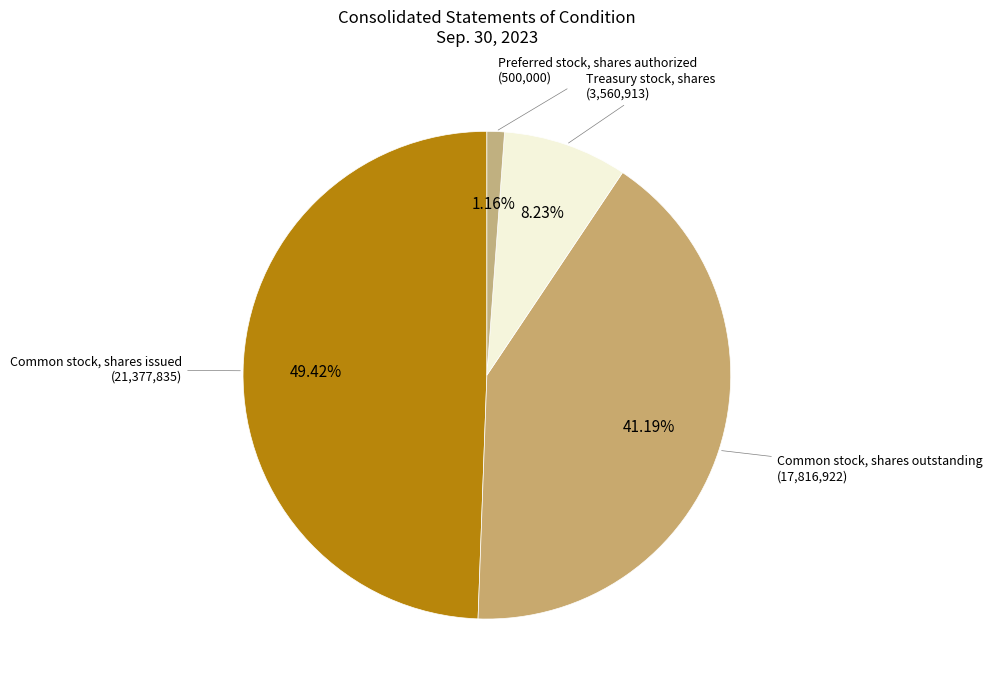

How many segments does this pie chart have?

4